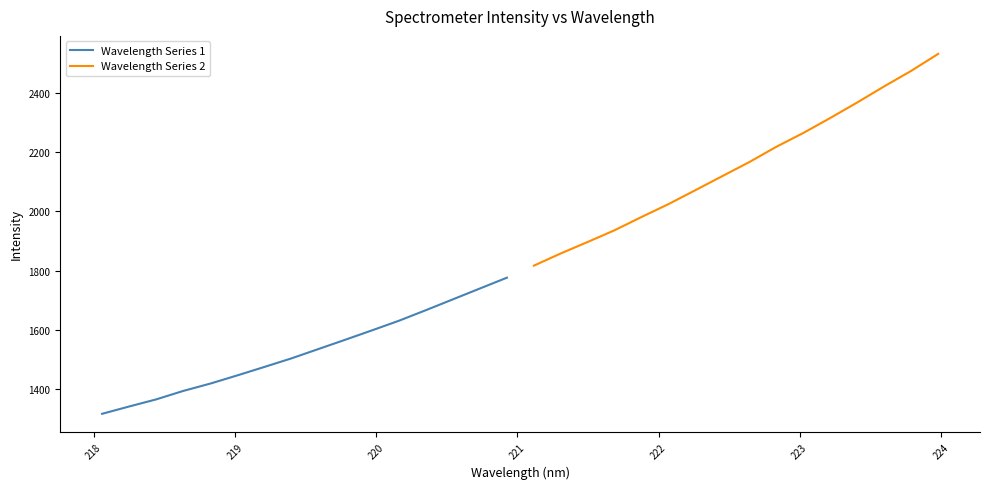

What is the label of the 13th point from the right?

220